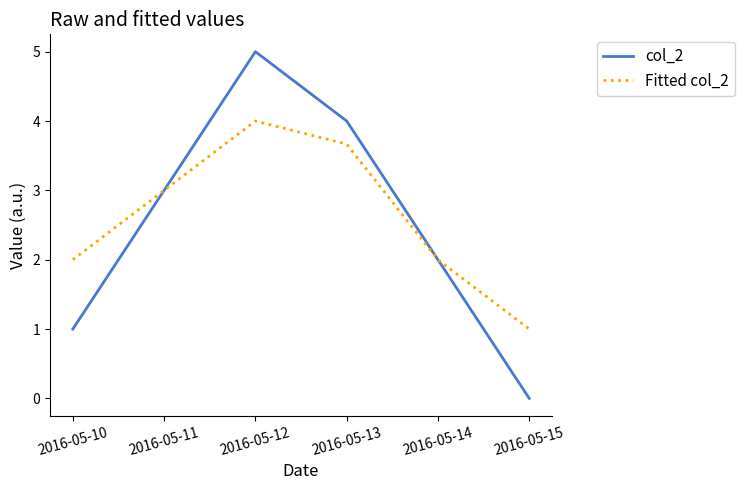

At which label does Fitted col_2 reach its minimum?

2016-05-15